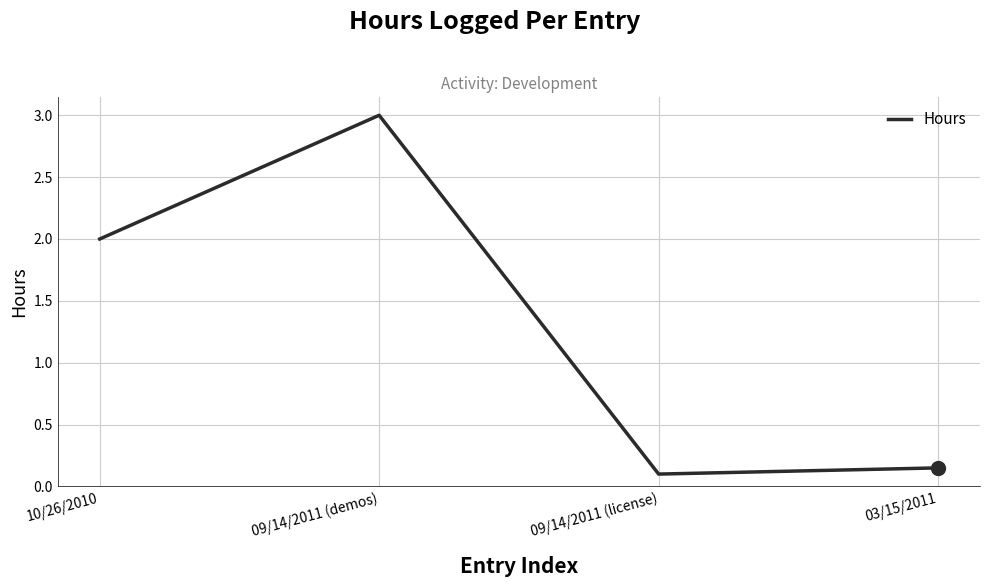

How many lines are shown in the chart?

1